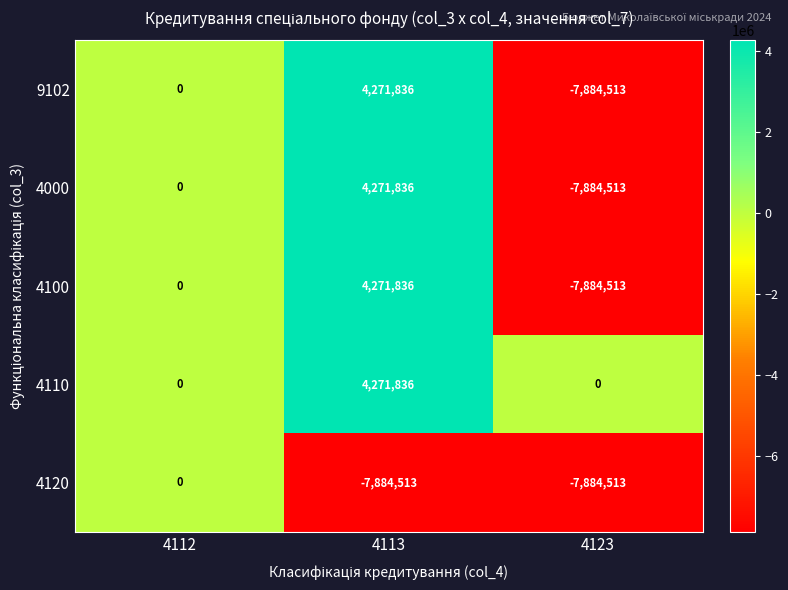

How many data points in 9102 are less than 0?

1